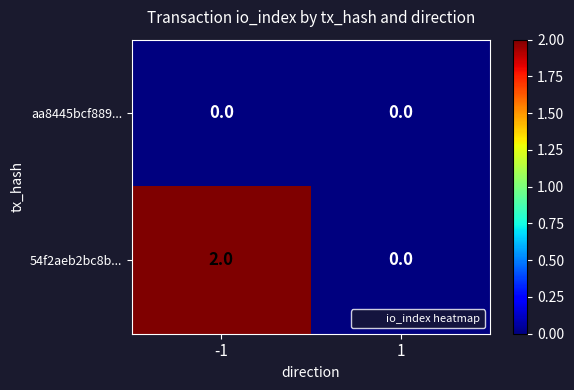

Which series has the largest total across all categories?

54f2aeb2bc8b...